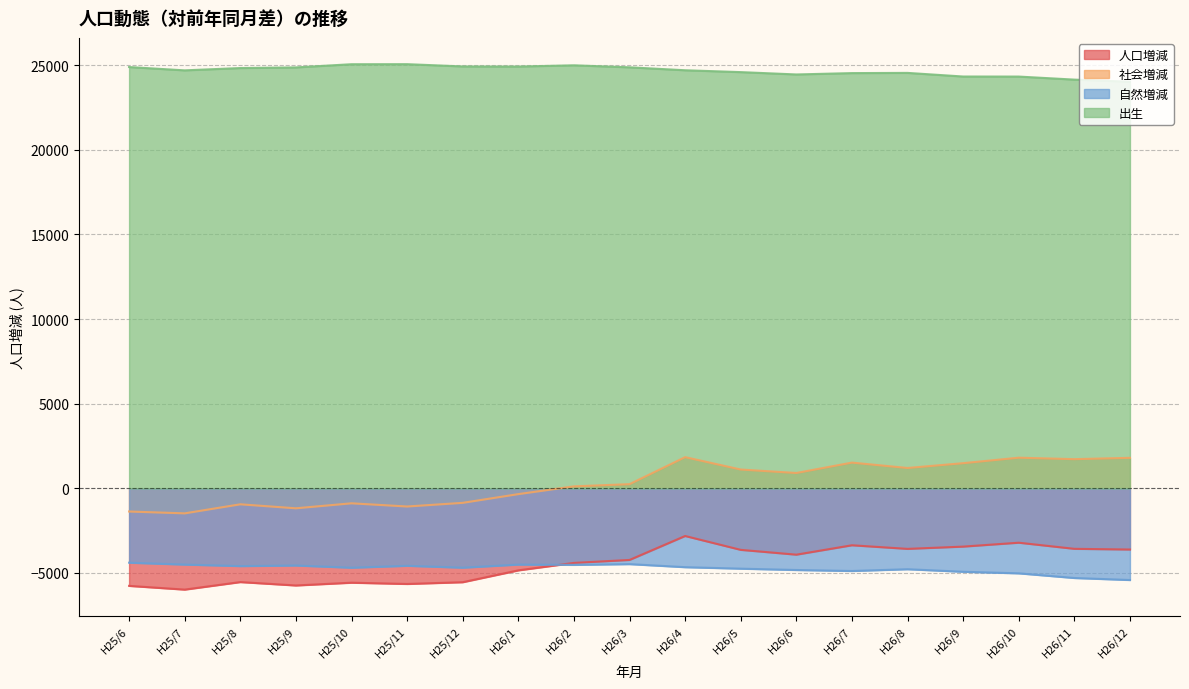

Reading left to right, extract all data points from this chart.

人口増減: H25/6=-5764	H25/7=-5984	H25/8=-5539	H25/9=-5740	H25/10=-5576	H25/11=-5651	H25/12=-5547	H26/1=-4847	H26/2=-4407	H26/3=-4232	H26/4=-2817	H26/5=-3636	H26/6=-3920	H26/7=-3365	H26/8=-3578	H26/9=-3444	H26/10=-3213	H26/11=-3575	H26/12=-3616
社会増減: H25/6=-1370	H25/7=-1479	H25/8=-944	H25/9=-1180	H25/10=-885	H25/11=-1074	H25/12=-858	H26/1=-342	H26/2=116	H26/3=246	H26/4=1842	H26/5=1111	H26/6=906	H26/7=1520	H26/8=1202	H26/9=1486	H26/10=1810	H26/11=1723	H26/12=1802
自然増減: H25/6=-4394	H25/7=-4505	H25/8=-4595	H25/9=-4560	H25/10=-4691	H25/11=-4577	H25/12=-4689	H26/1=-4505	H26/2=-4523	H26/3=-4478	H26/4=-4659	H26/5=-4747	H26/6=-4826	H26/7=-4885	H26/8=-4780	H26/9=-4930	H26/10=-5023	H26/11=-5298	H26/12=-5418
出生: H25/6=24892	H25/7=24696	H25/8=24833	H25/9=24870	H25/10=25059	H25/11=25062	H25/12=24928	H26/1=24922	H26/2=24995	H26/3=24876	H26/4=24702	H26/5=24592	H26/6=24454	H26/7=24534	H26/8=24546	H26/9=24332	H26/10=24329	H26/11=24149	H26/12=24023